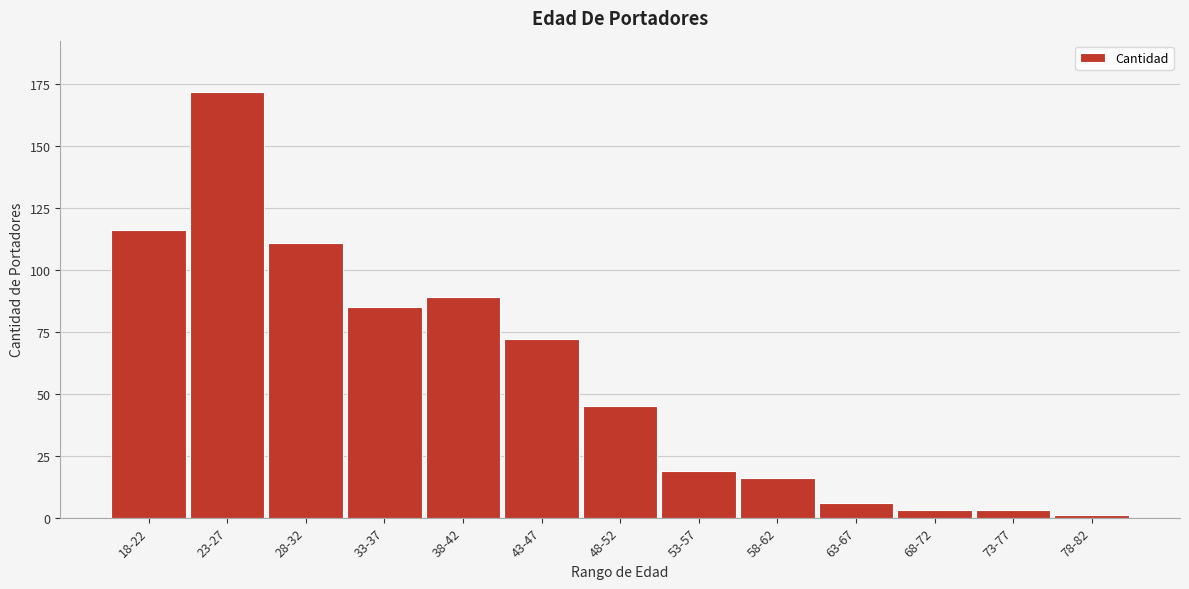

Reading left to right, list all the values displayed in this chart.

116	172	111	85	89	72	45	19	16	6	3	3	1